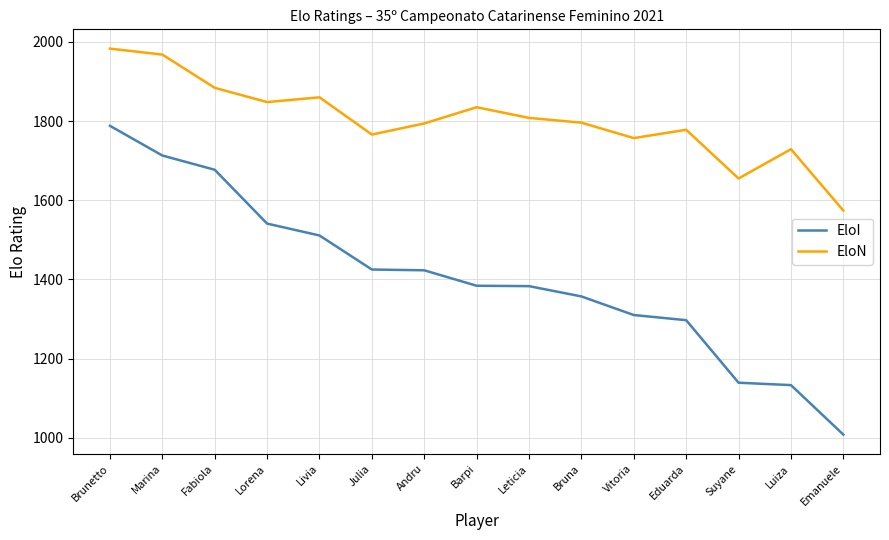

What is the minimum value shown in the chart?

1008